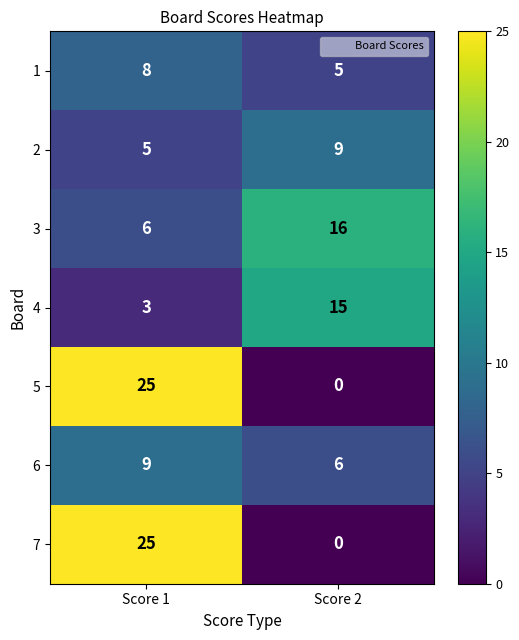

How many distinct data groups are displayed?

7